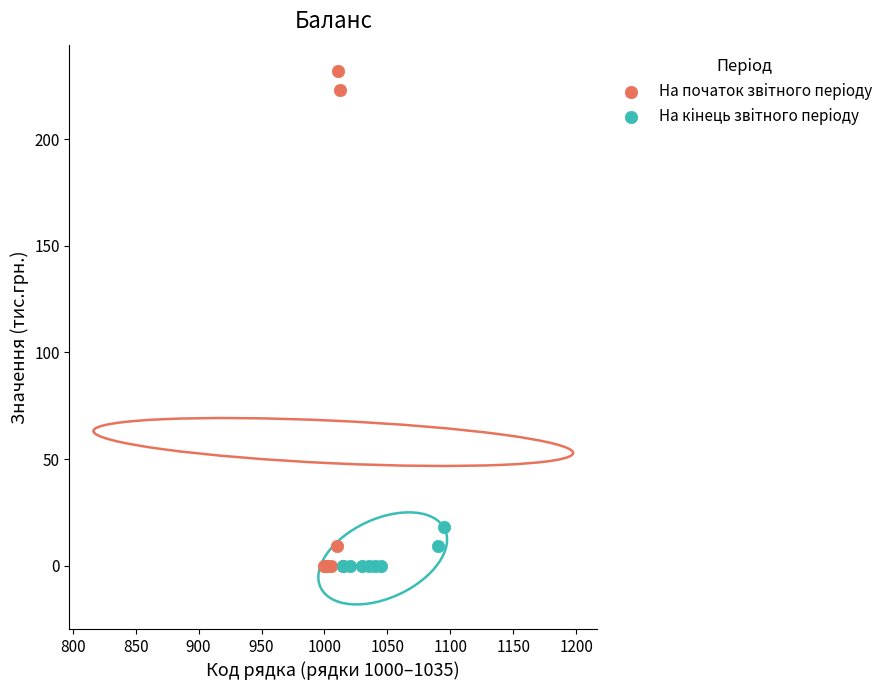

Which series contains the highest Y value?

На початок звiтного перiоду